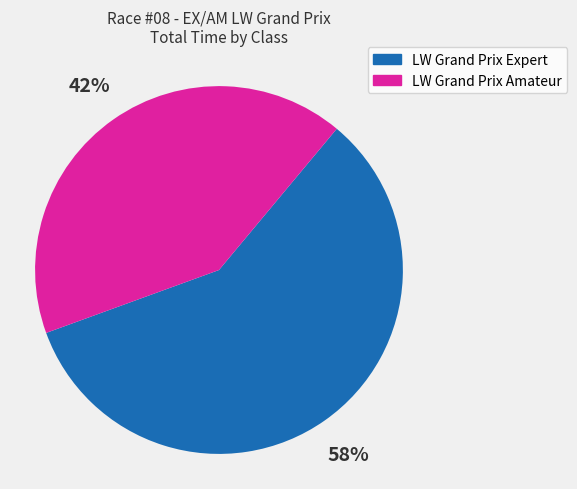

How many slices are in this pie chart?

2